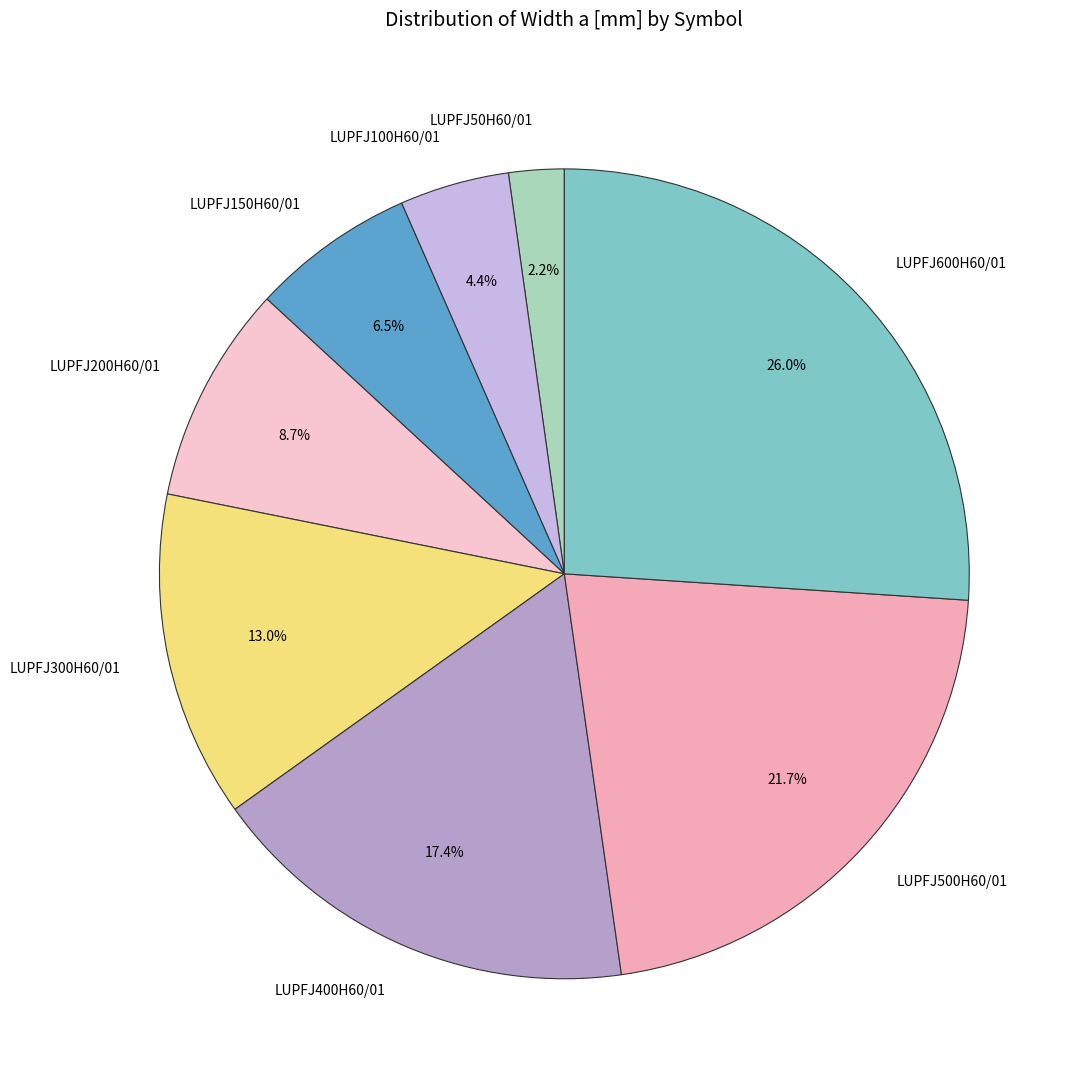

To the nearest percent, what is the difference between the LUPFJ600H60/01 and LUPFJ200H60/01 slice percentages?

17%